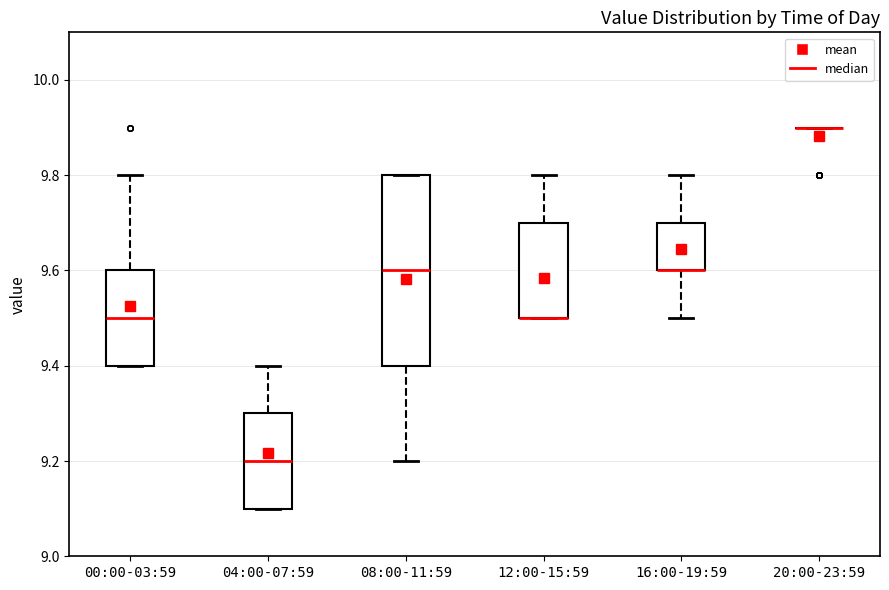

Reading left to right, transcribe this box plot: for each box, give where its median line is, the range the box spans, and where its two whiskers end, as read against the y-axis. The values are not printed on the chart, so give them approximately, as read against the axis.

00:00-03:59: median 9.5, box 9.4 to 9.6, whiskers 9.4 to 9.8
04:00-07:59: median 9.2, box 9.1 to 9.3, whiskers 9.1 to 9.4
08:00-11:59: median 9.6, box 9.4 to 9.8, whiskers 9.2 to 9.8
12:00-15:59: median 9.5 (drawn on the box's lower edge), box 9.5 to 9.7, whiskers 9.5 to 9.8
16:00-19:59: median 9.6 (drawn on the box's lower edge), box 9.6 to 9.7, whiskers 9.5 to 9.8
20:00-23:59: box collapsed to a line at 9.9, whiskers 9.9 to 9.9